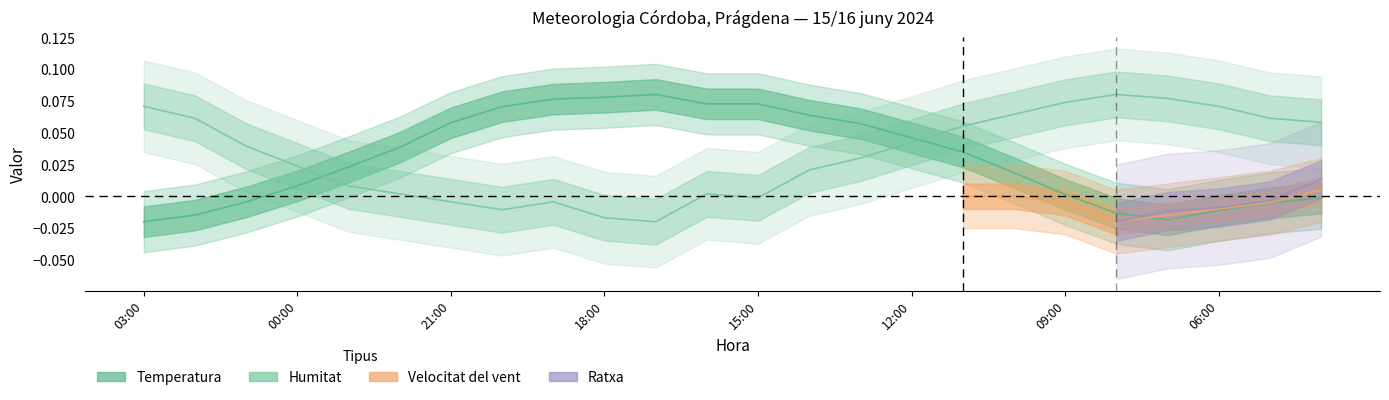

Rank the categories by Temperatura value from lowest to highest.

03:00, 07:00, 02:00, 08:00, 06:00, 05:00, 01:00, 04:00, 09:00, 00:00, 10:00, 23:00, 11:00, 22:00, 12:00, 13:00, 21:00, 14:00, 20:00, 16:00, 15:00, 19:00, 18:00, 17:00